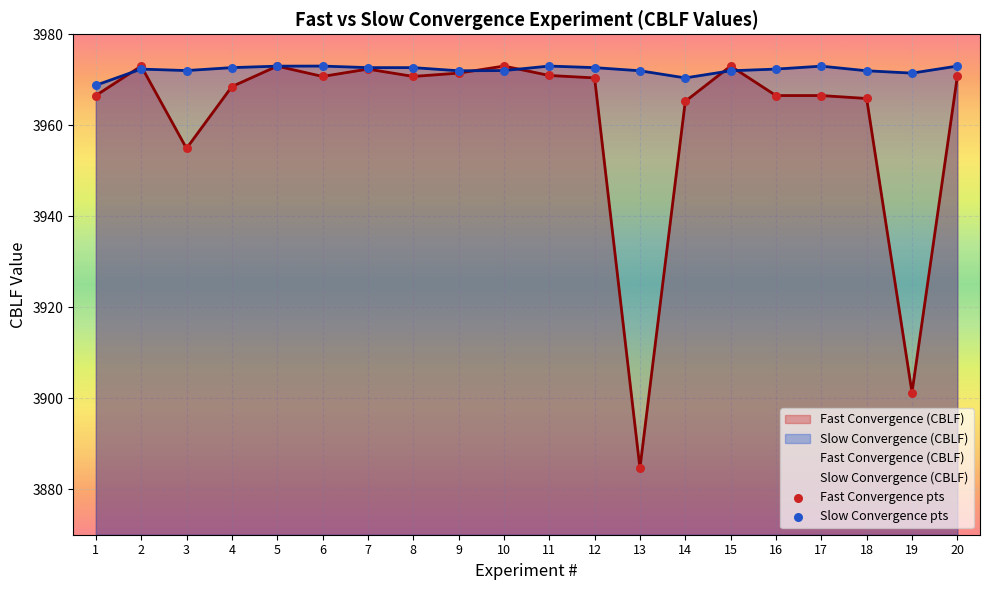

Is the value of Slow Convergence pts at 2 greater than the value of Fast Convergence pts at 7?

No